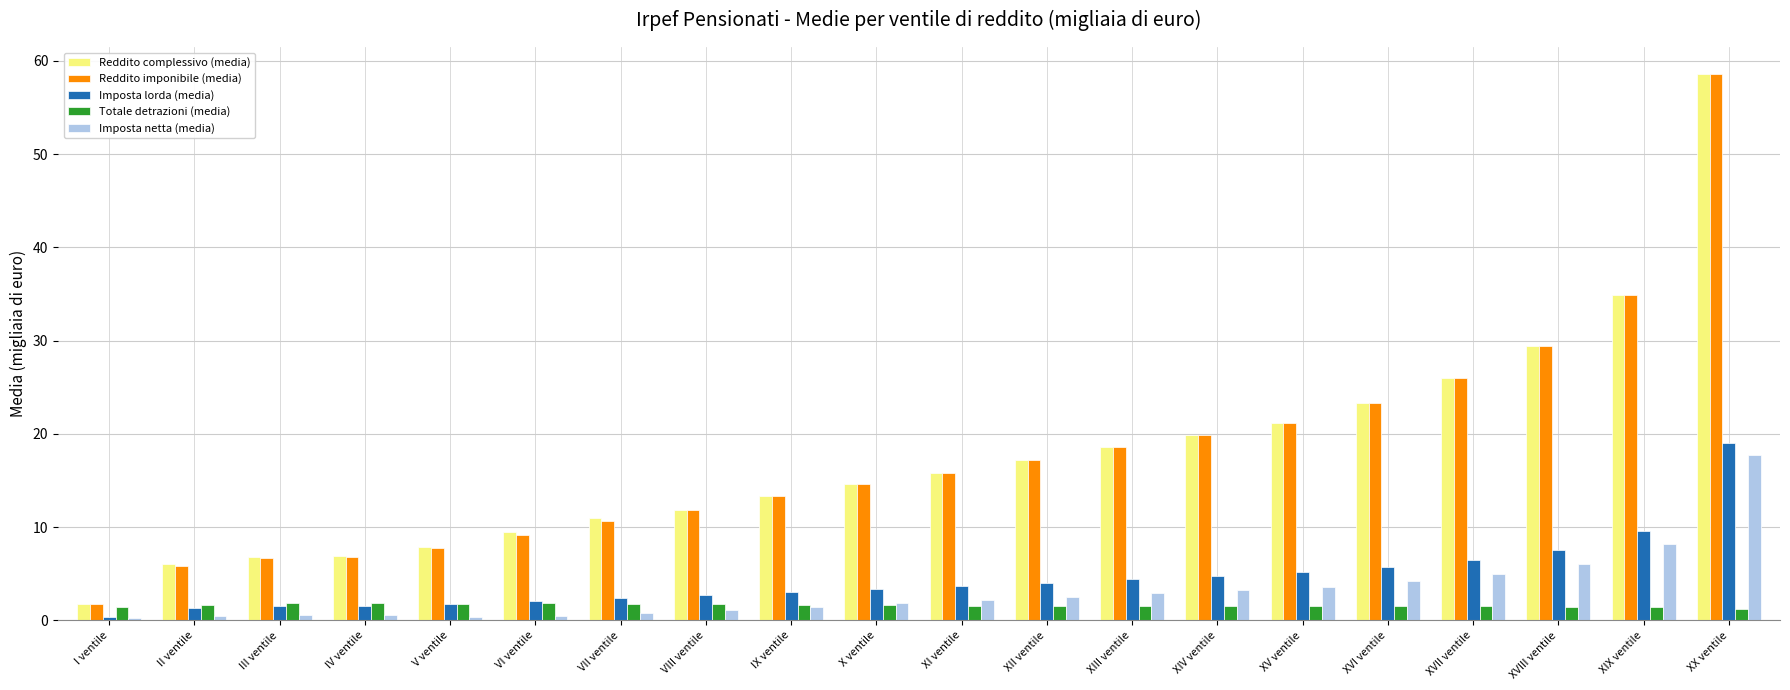

The value of Reddito imponibile (media) at XIV ventile is 9.2. True or false?

False